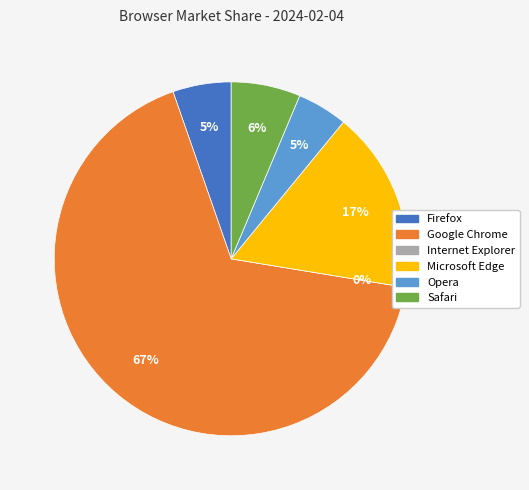

Rank the categories by value from highest to lowest.

Google Chrome, Microsoft Edge, Safari, Firefox, Opera, Internet Explorer